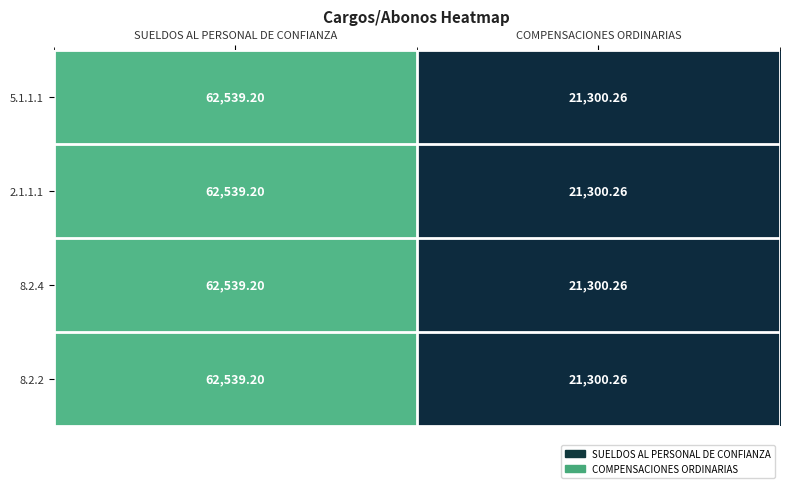

At which category does the chart reach its peak across all series?

SUELDOS AL PERSONAL DE CONFIANZA